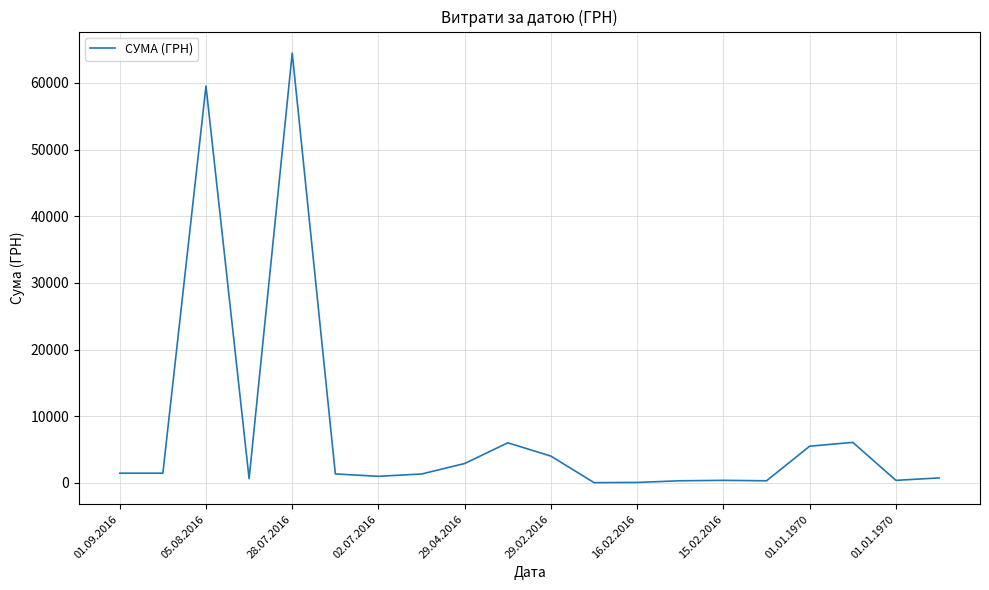

What is the difference between the maximum and minimum values?

64479.8